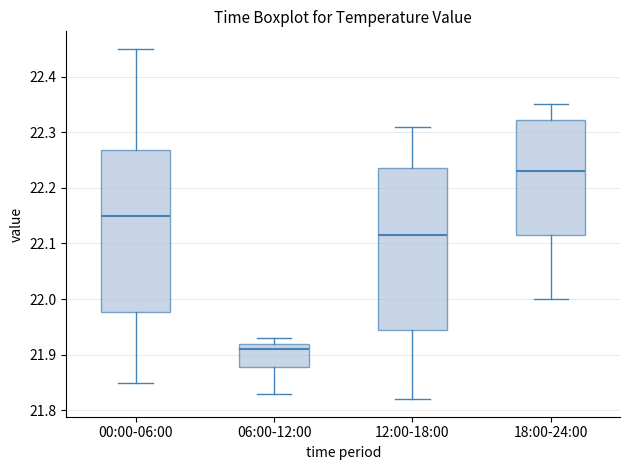

Reading left to right, transcribe this box plot: for each box, give where its median line is, the range the box spans, and where its two whiskers end, as read against the y-axis. The values are not printed on the chart, so give them approximately, as read against the axis.

00:00-06:00: median 22.15, box 21.98 to 22.27, whiskers 21.85 to 22.45
06:00-12:00: median 21.91, box 21.88 to 21.92, whiskers 21.83 to 21.93
12:00-18:00: median 22.12, box 21.95 to 22.24, whiskers 21.82 to 22.31
18:00-24:00: median 22.23, box 22.12 to 22.32, whiskers 22.00 to 22.35